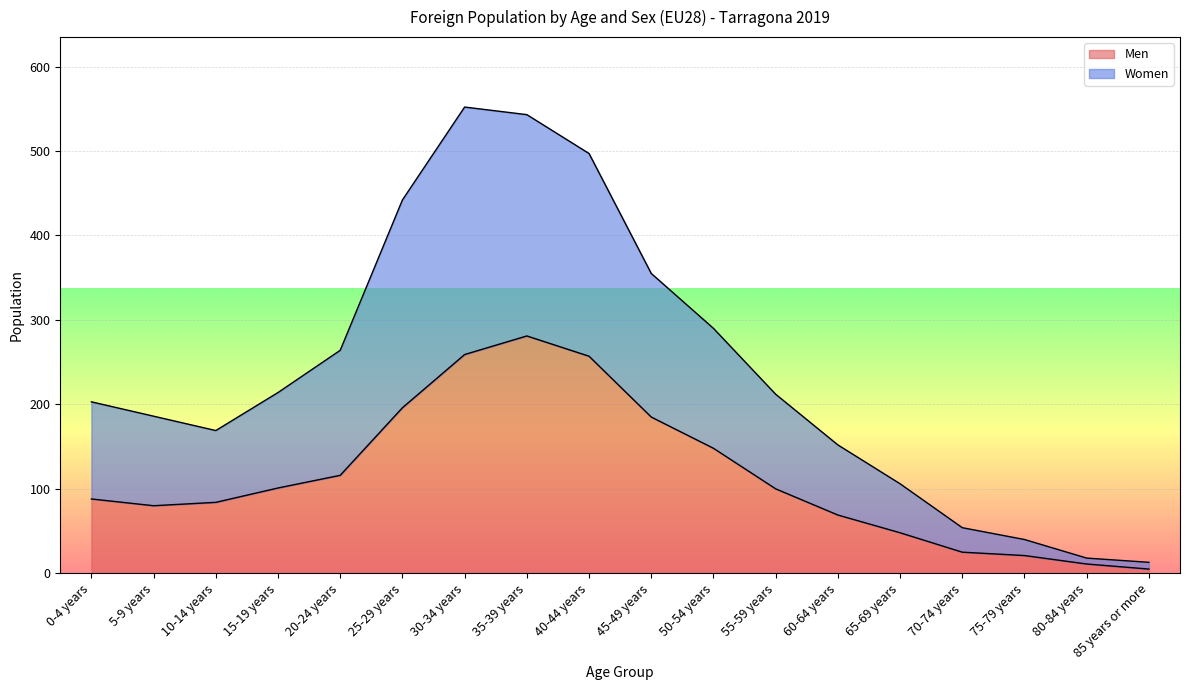

What is the average value of the Men series?

115